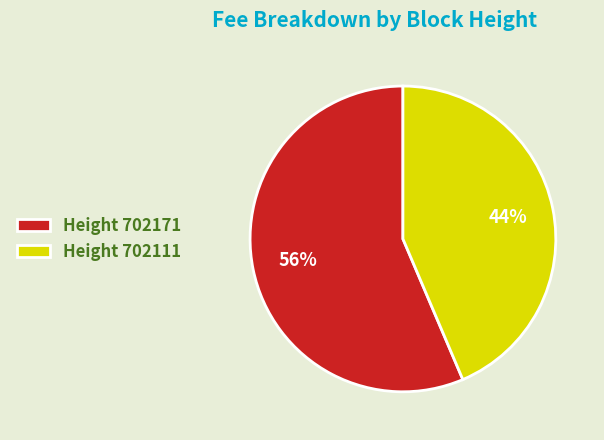

Which category has the smallest portion of the pie?

Height 702111